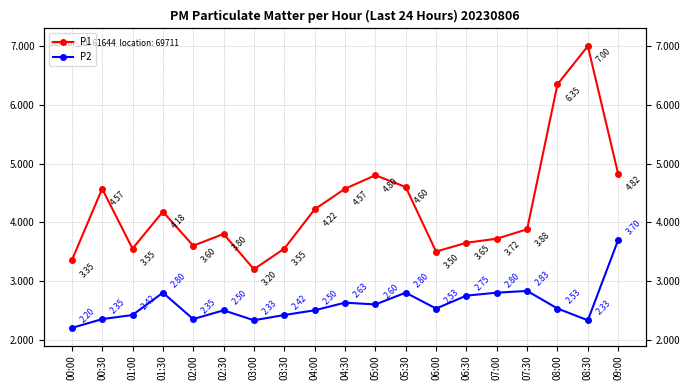

Where is the first local maximum for P1?

00:30